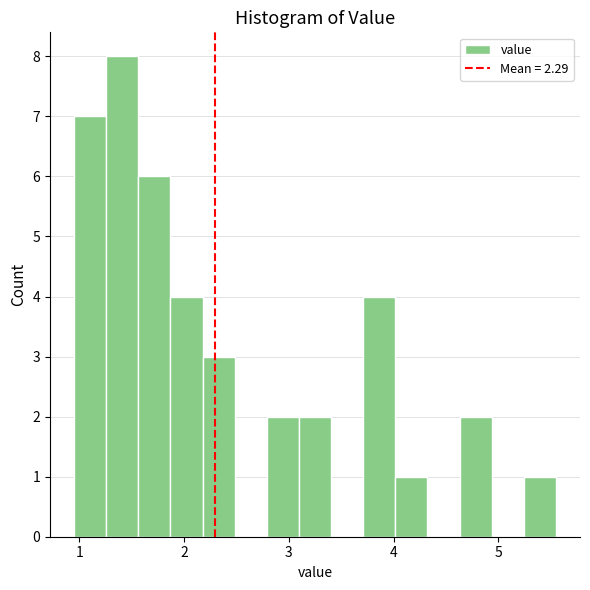

Read against the x-axis, roughly where is the centre of the tallest bar?

1.4